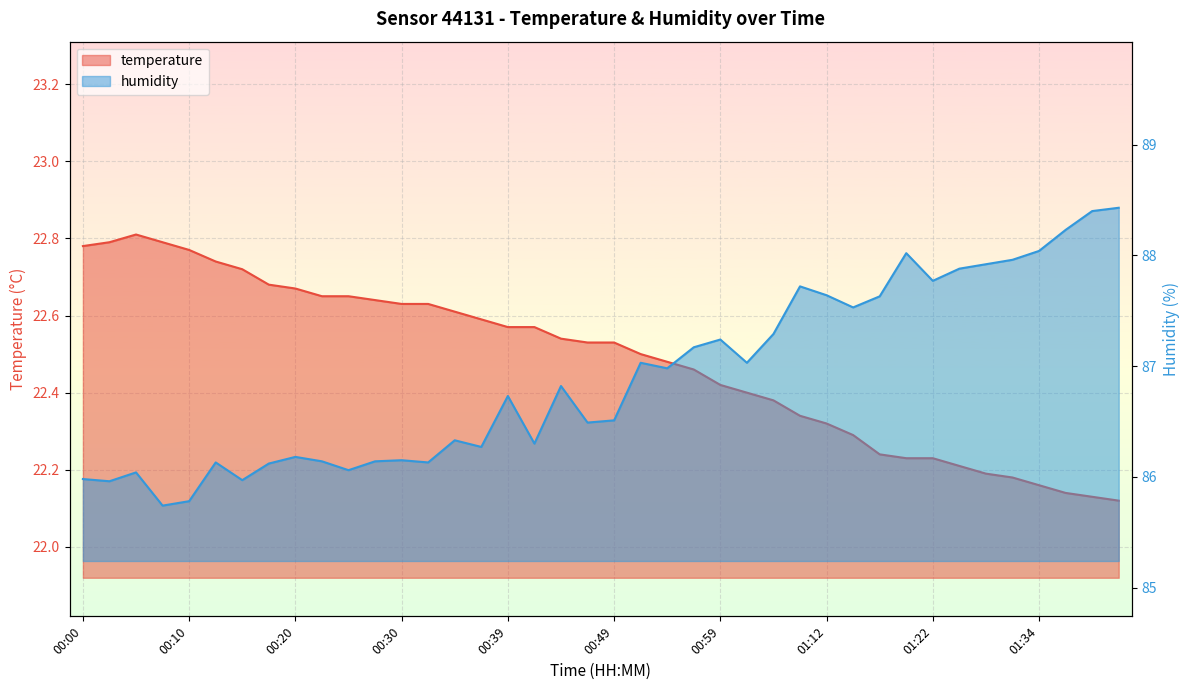

Which series changed the most between 00:25 and 01:32?

humidity